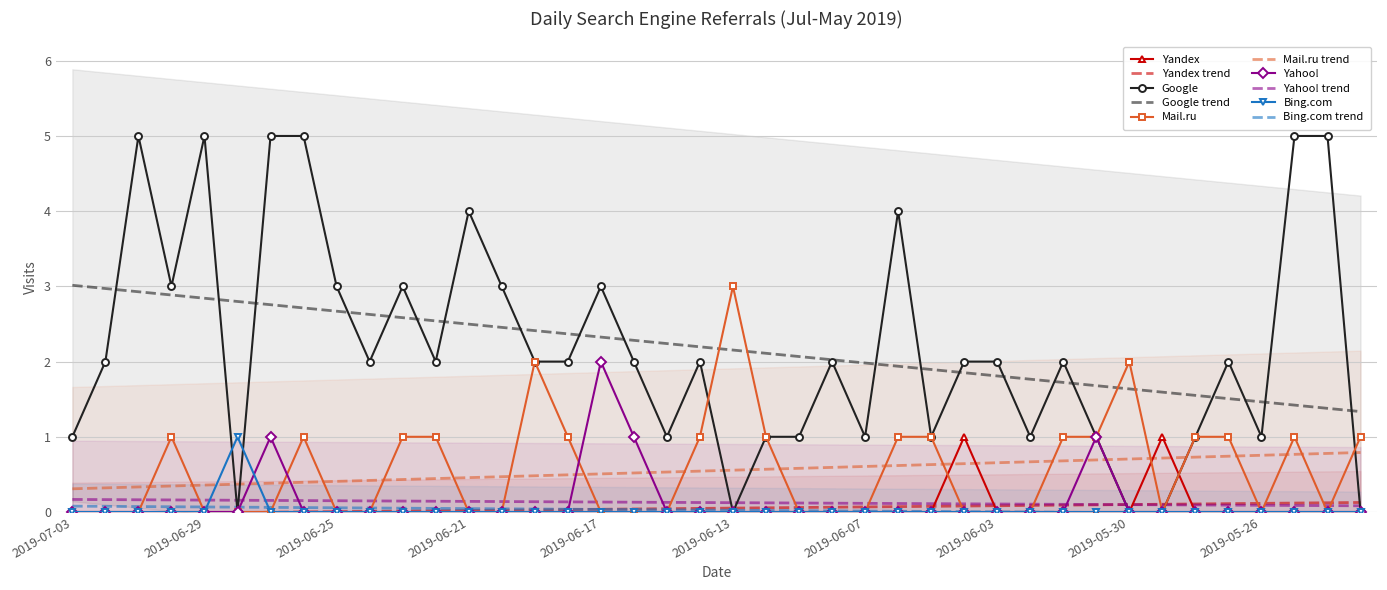

How many lines are shown in the chart?

5